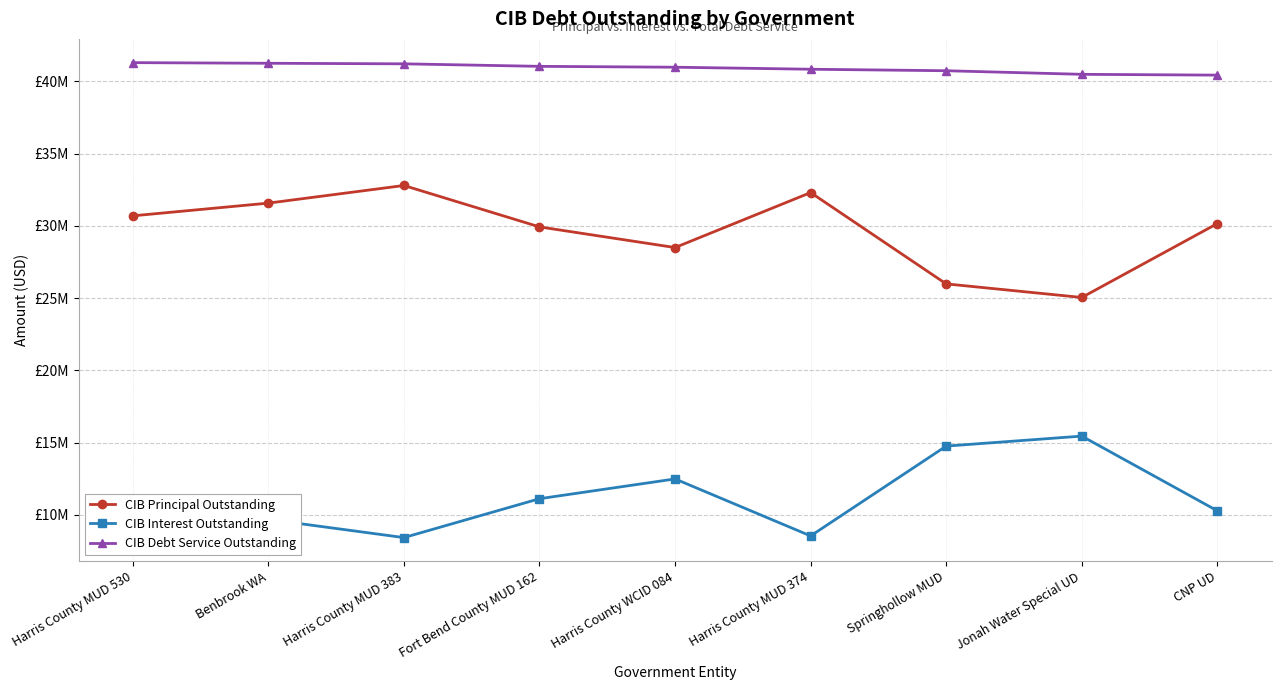

List the series in order of their peak value, highest first.

CIB Debt Service Outstanding, CIB Principal Outstanding, CIB Interest Outstanding